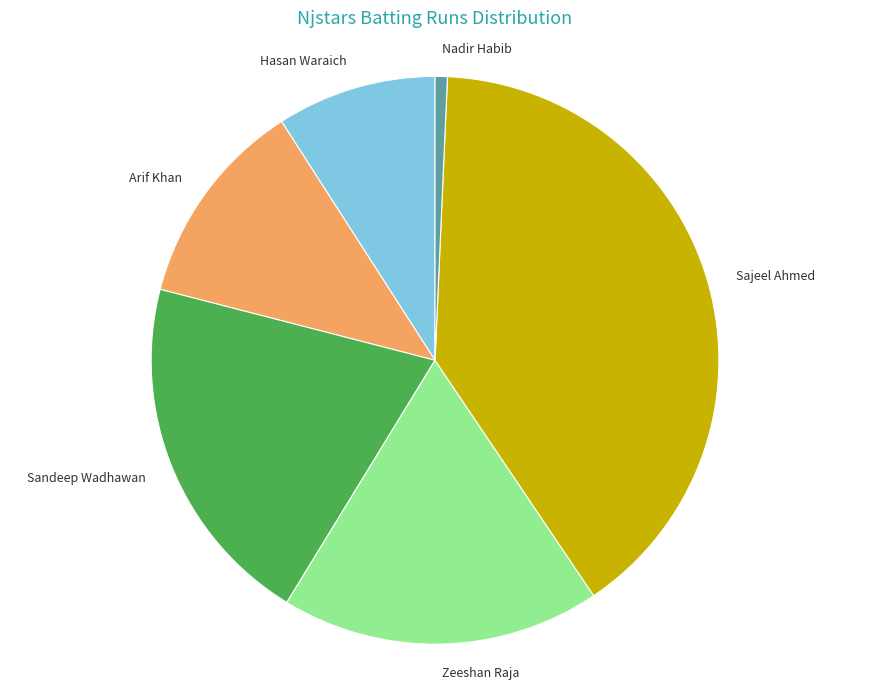

Between Sandeep Wadhawan and Hasan Waraich, which is larger?

Sandeep Wadhawan